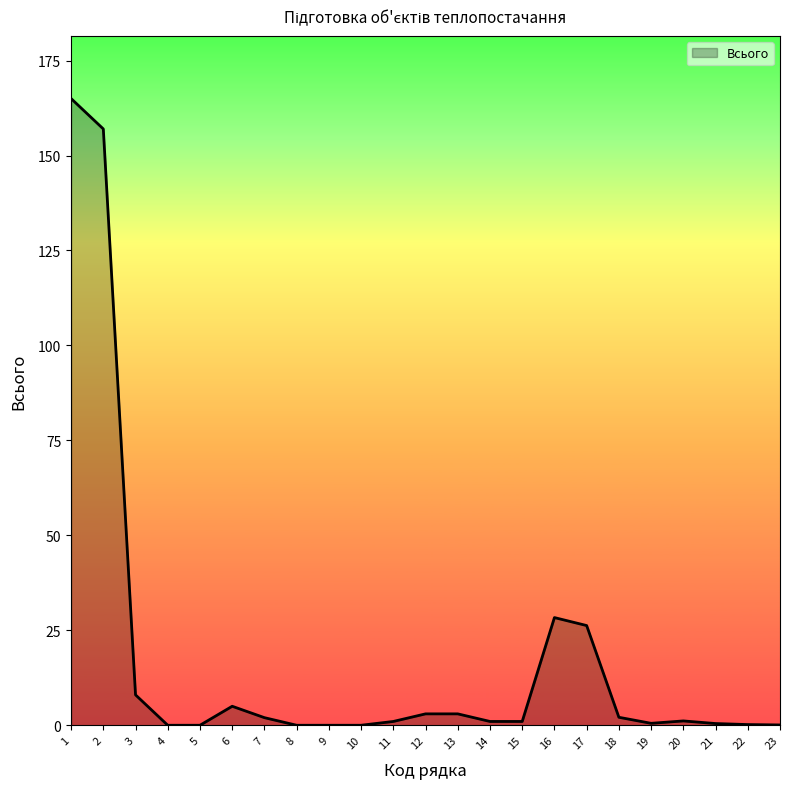

Read the value at 22.

0.2